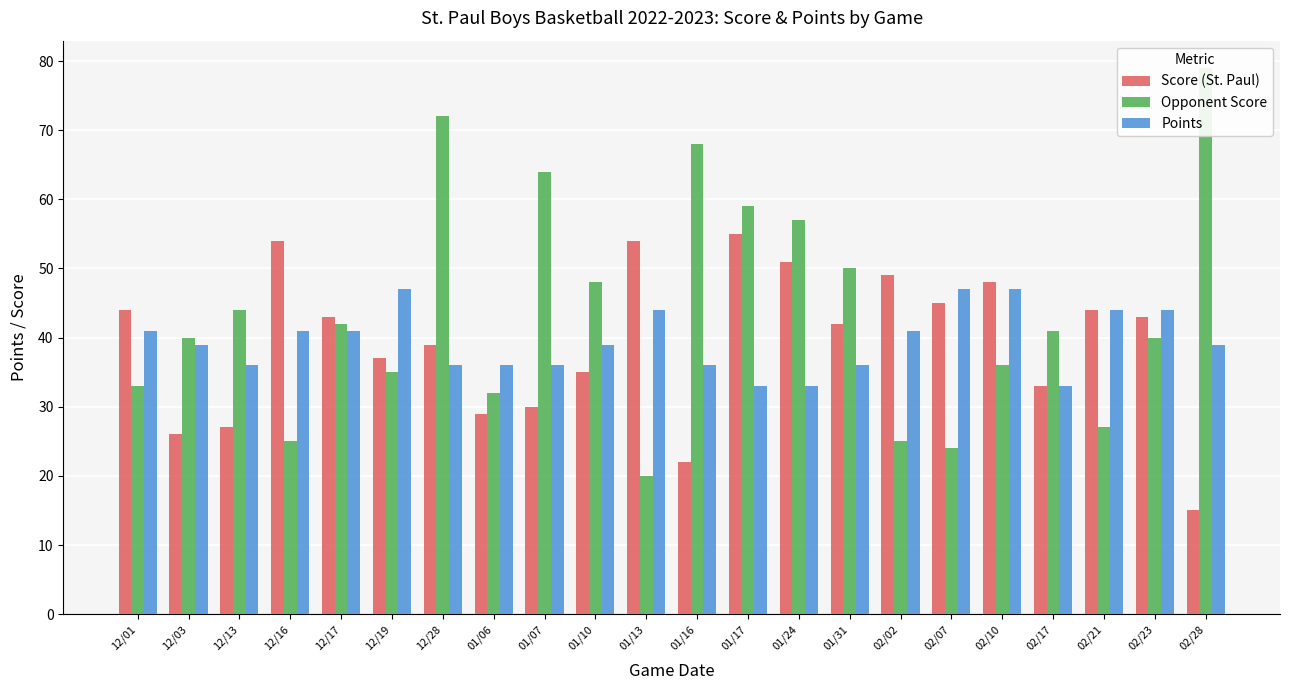

Which has a higher value, 02/23 or 02/10?

02/10